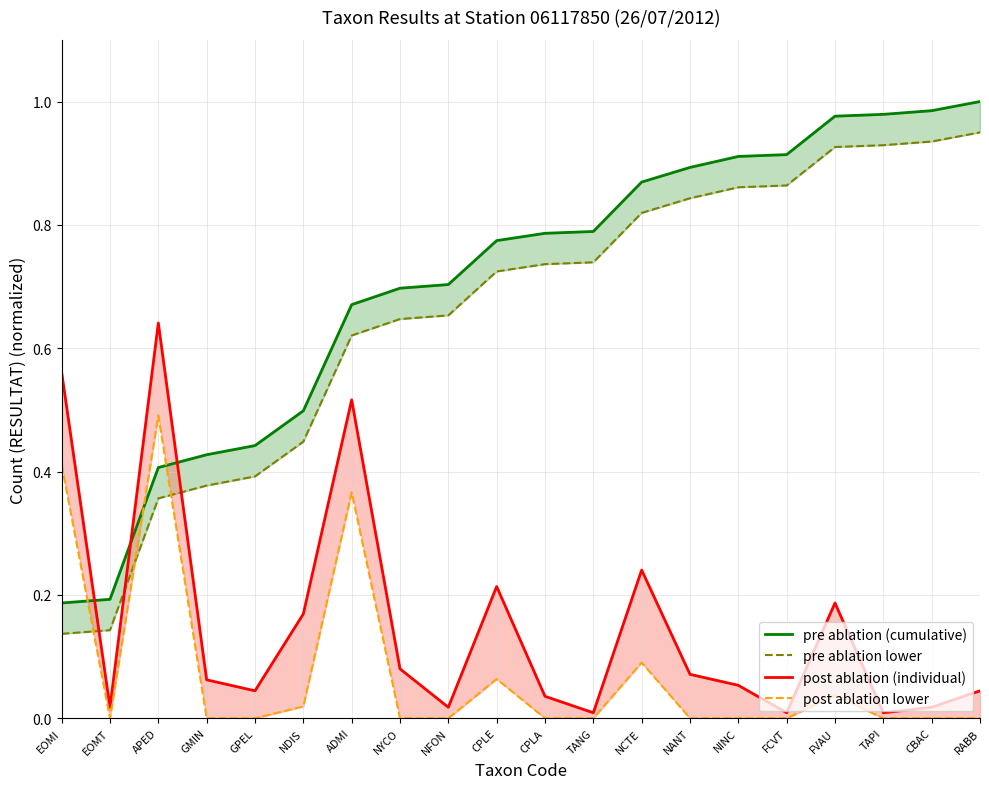

Which has a higher value, TANG or EOMI?

TANG